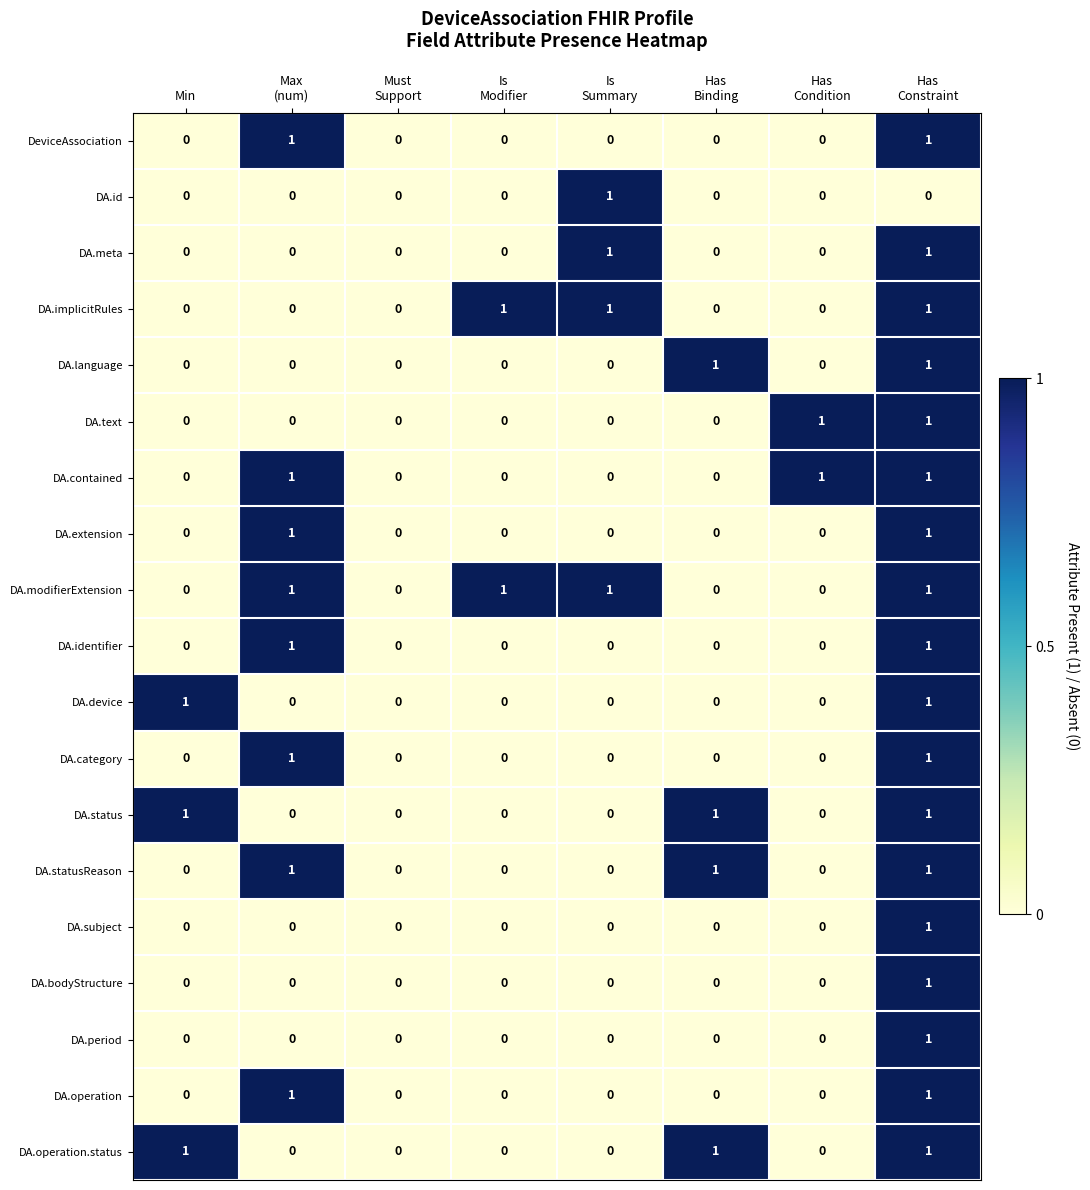

Count the DA.language values in the range 0 to 1.

8